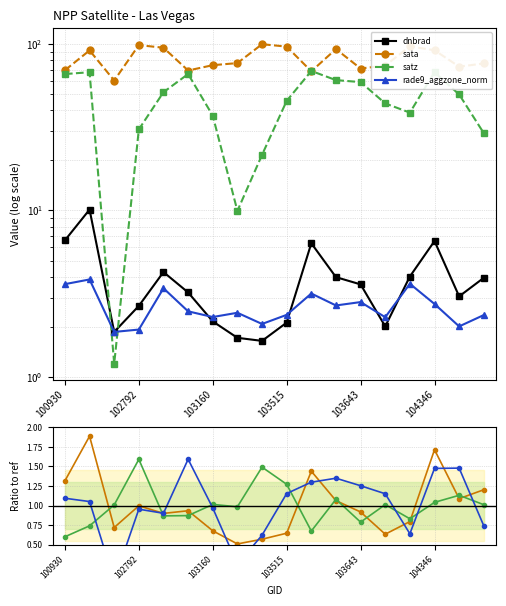

Is it true that satz equals 23.2 at 104355?

False